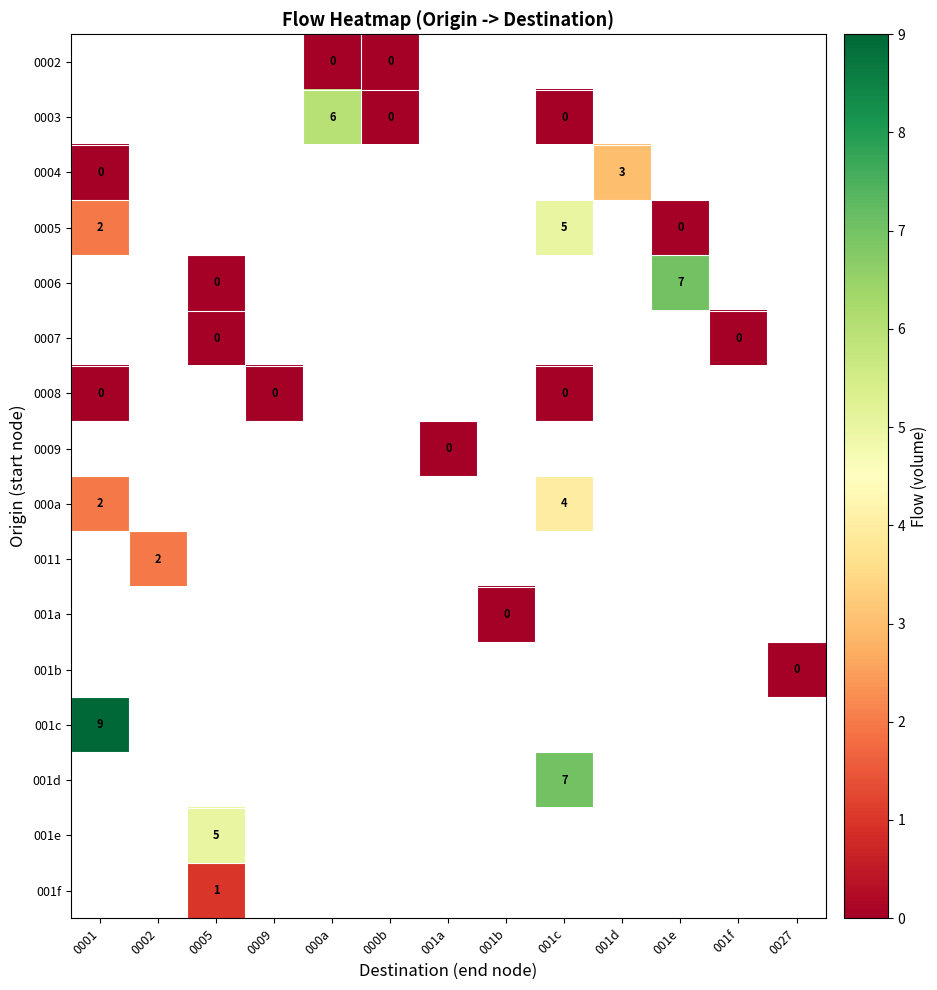

What is the greatest value displayed?

9.0